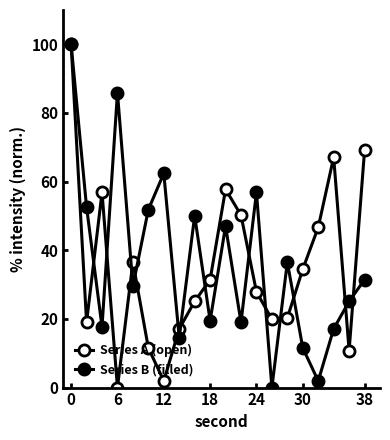

Count the number of categories in the chart.

20